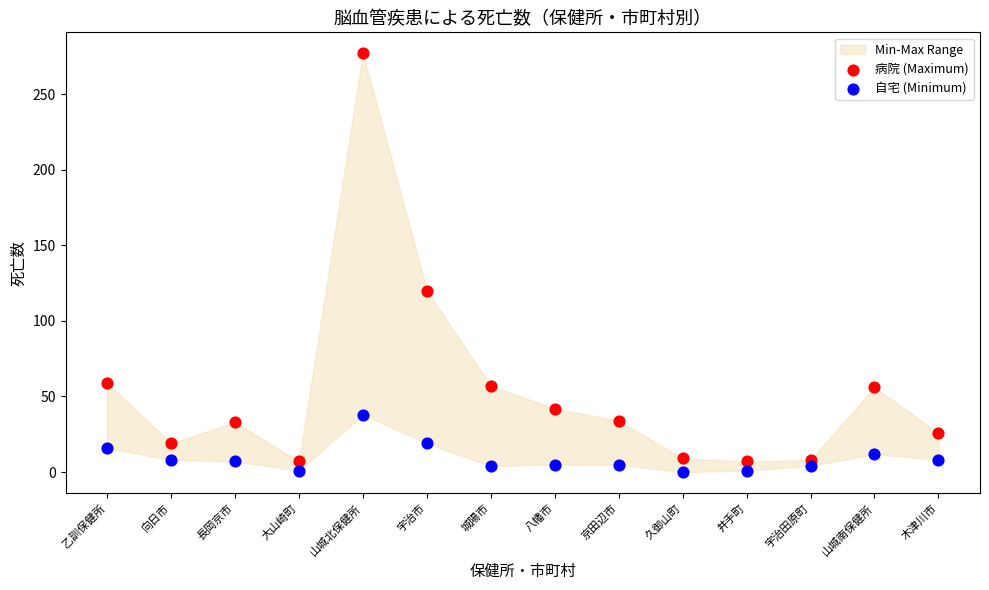

Which series has the widest spread of Y values?

病院 (Maximum)